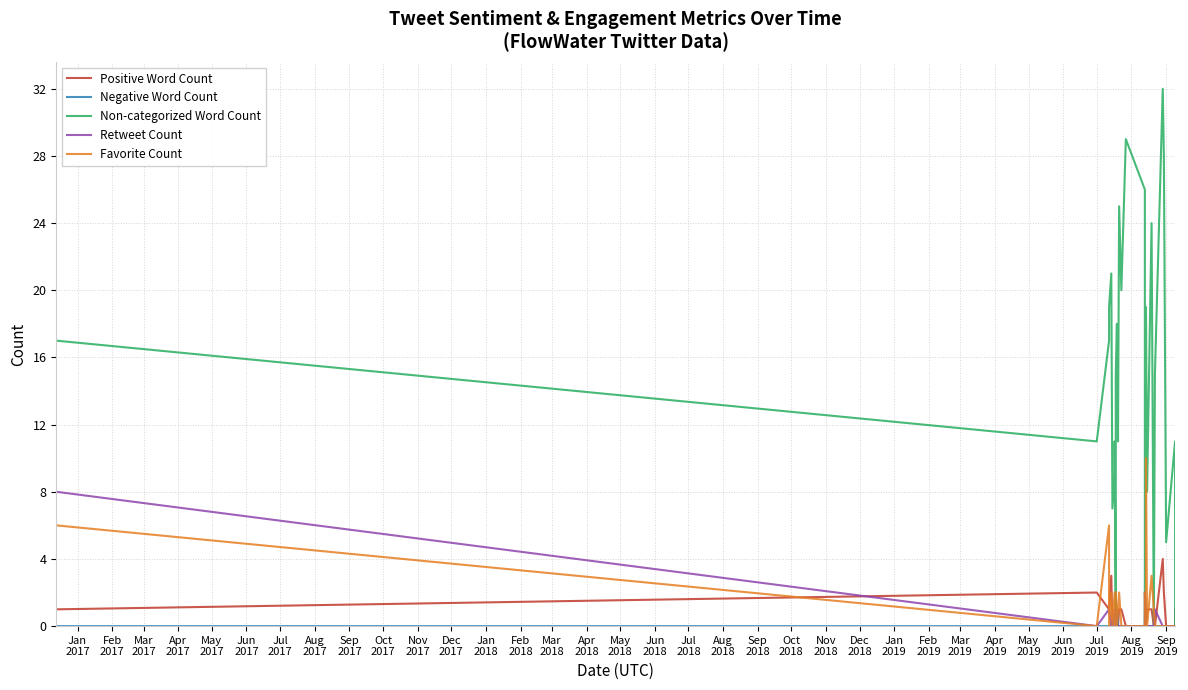

What is the greatest value displayed?

32